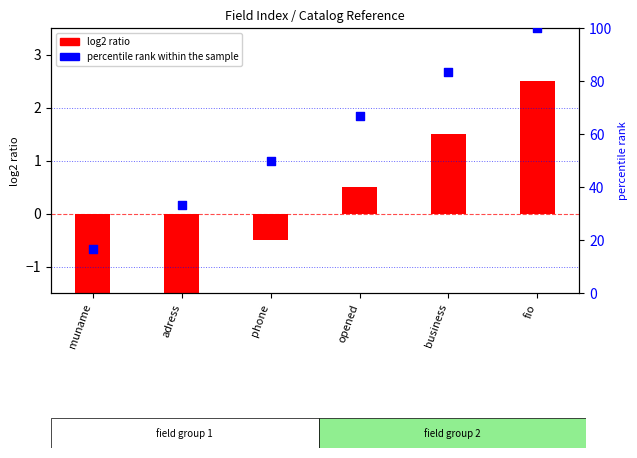

What are all the series names shown in the legend?

log2 ratio, percentile rank within the sample